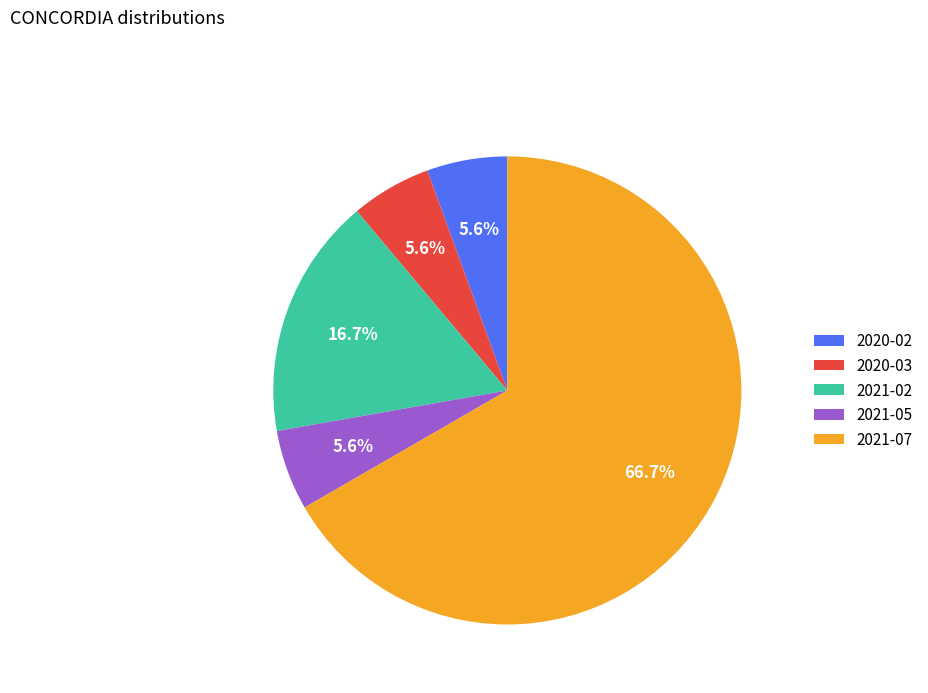

Which slice is the largest?

2021-07